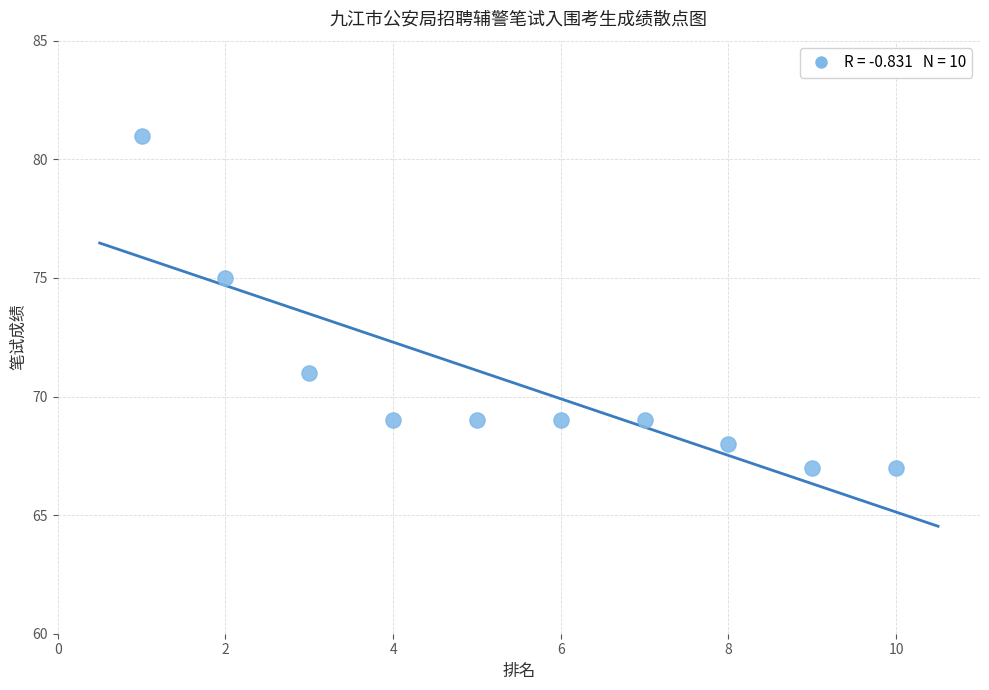

What Y value in the scatter plot is closest to 74?

75